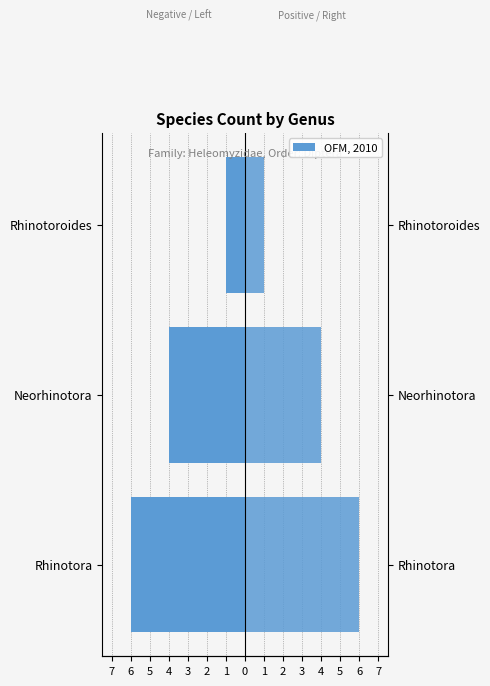

At how many categories does at least one series exceed -3?

3